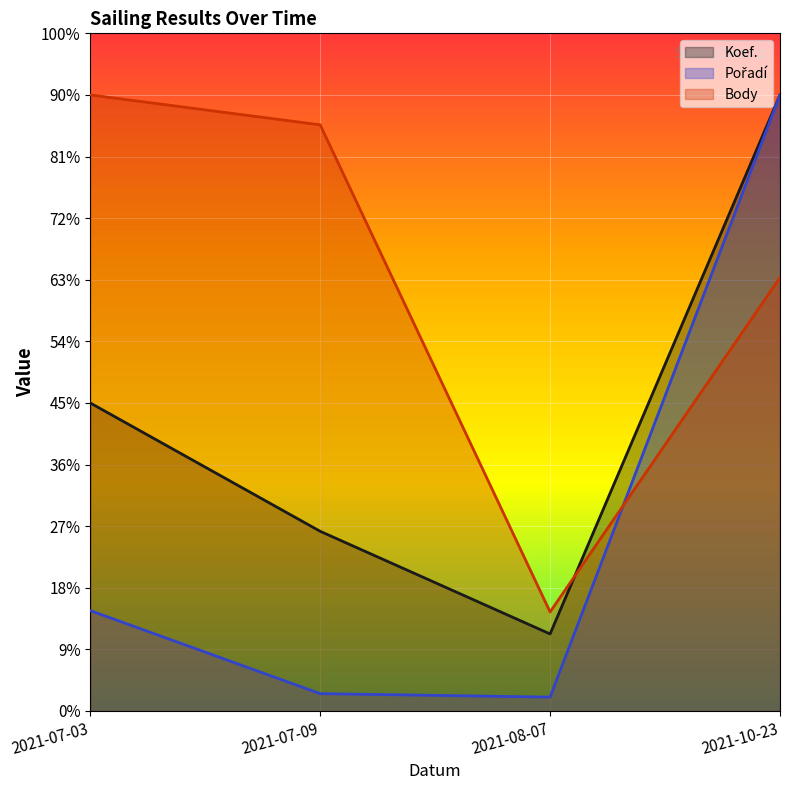

Does the chart display data point markers on the line(s)?

No